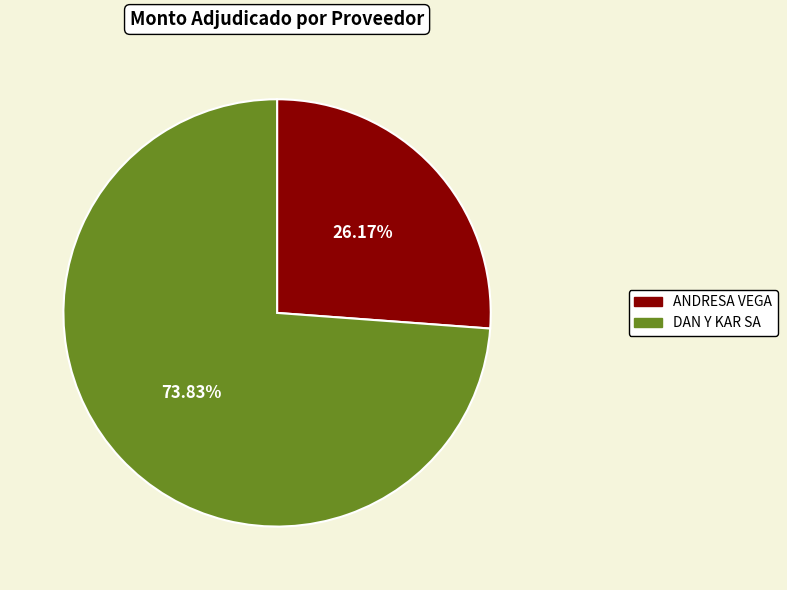

Does ANDRESA VEGA represent more than half of the total?

No